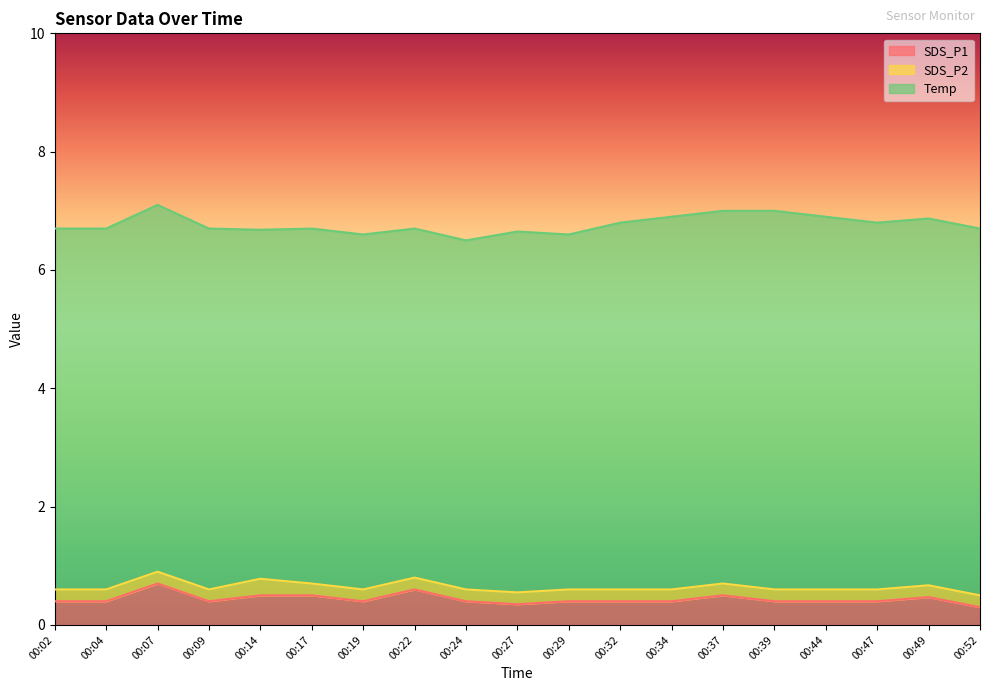

How many lines are shown in the chart?

3